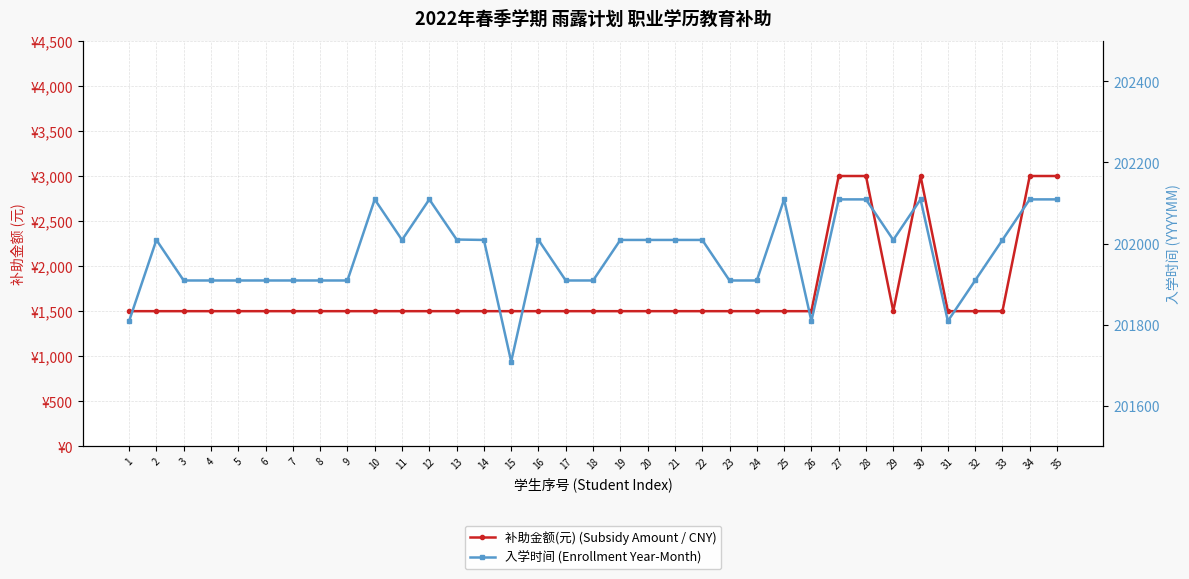

Where is the first local minimum for 入学时间 (Enrollment Year-Month)?

11